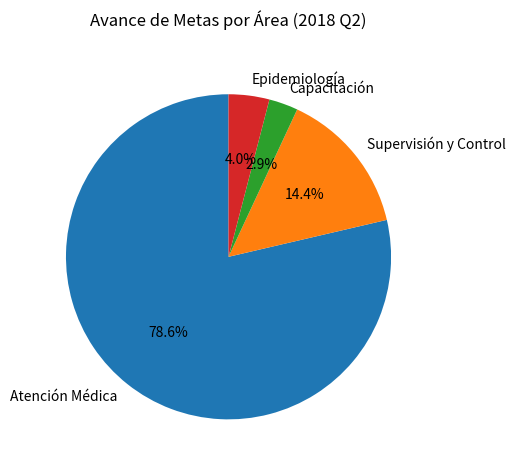

Is there any slice that represents more than half of the pie?

Yes